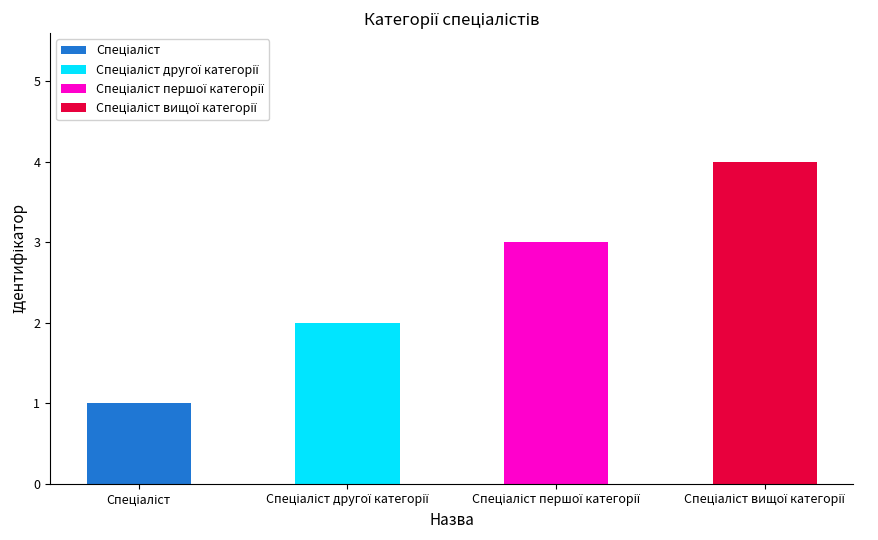

Which category has the lowest value across all series?

Спеціаліст